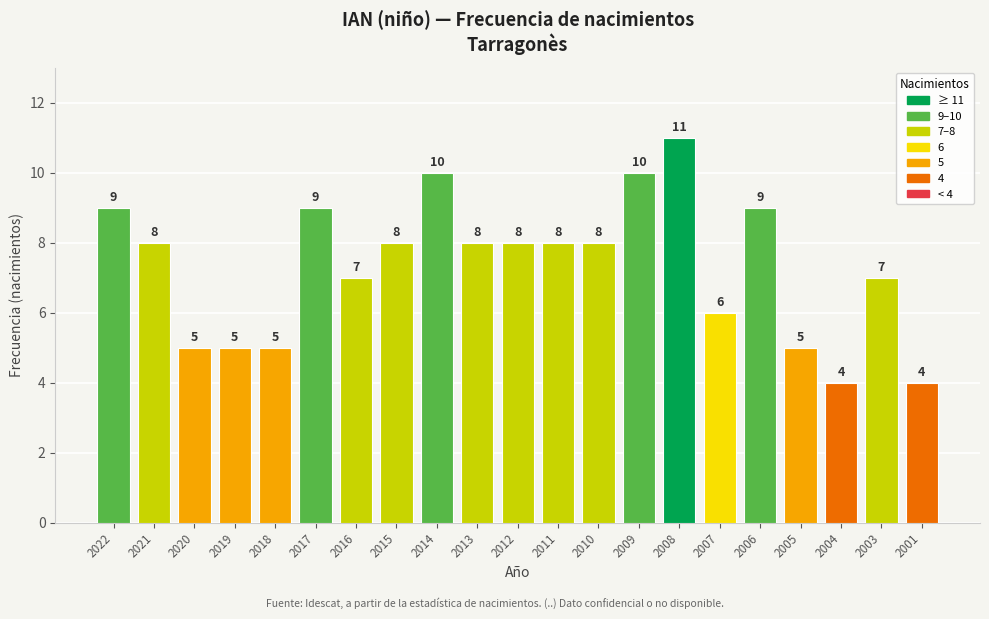

At which category does the chart reach its peak across all series?

2008